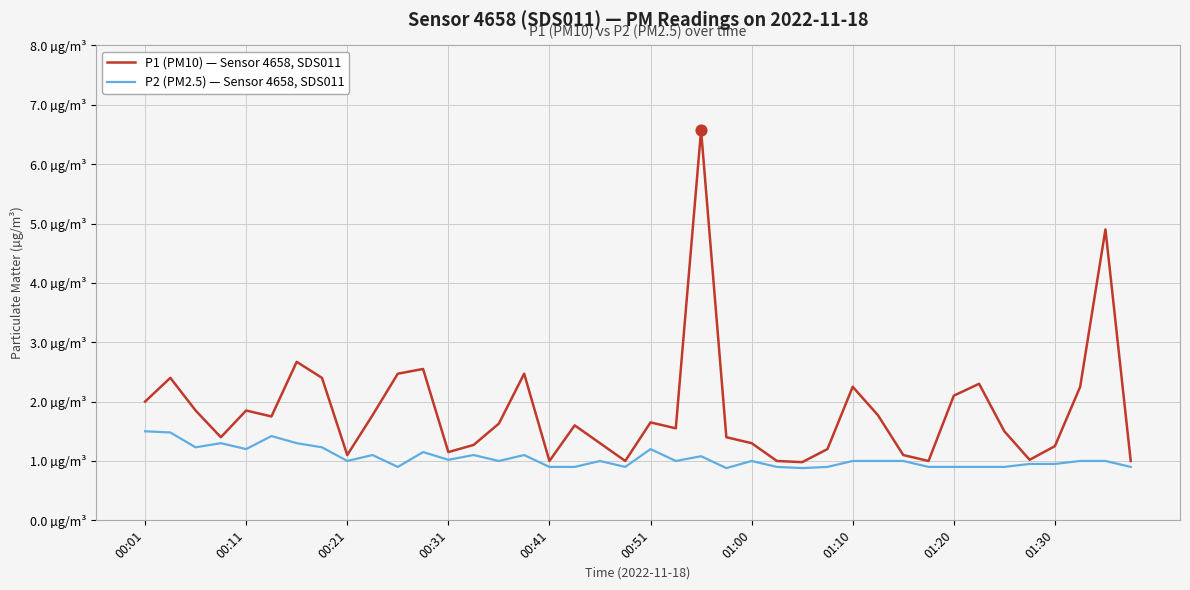

At how many categories does at least one series exceed 2?

12